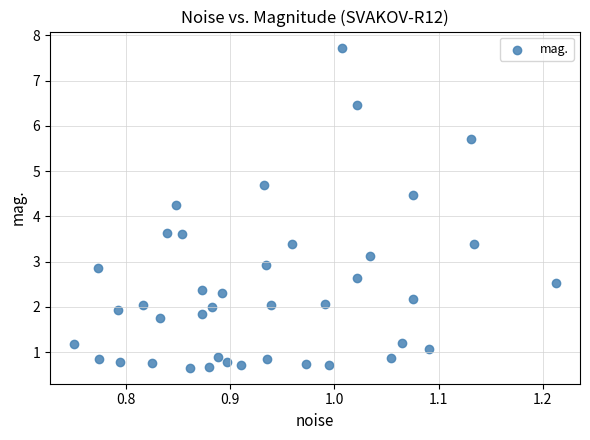

What Y value in the scatter plot is closest to 4?

4.3